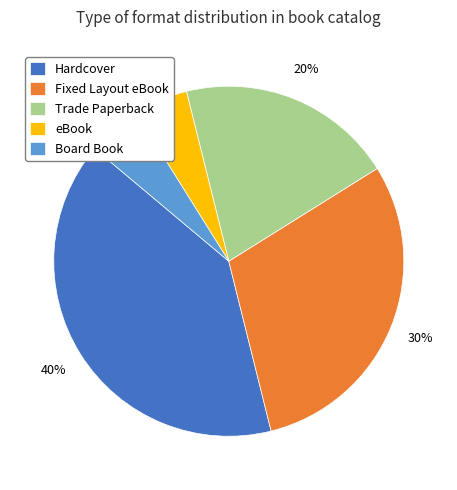

Between Trade Paperback and Board Book, which is larger?

Trade Paperback